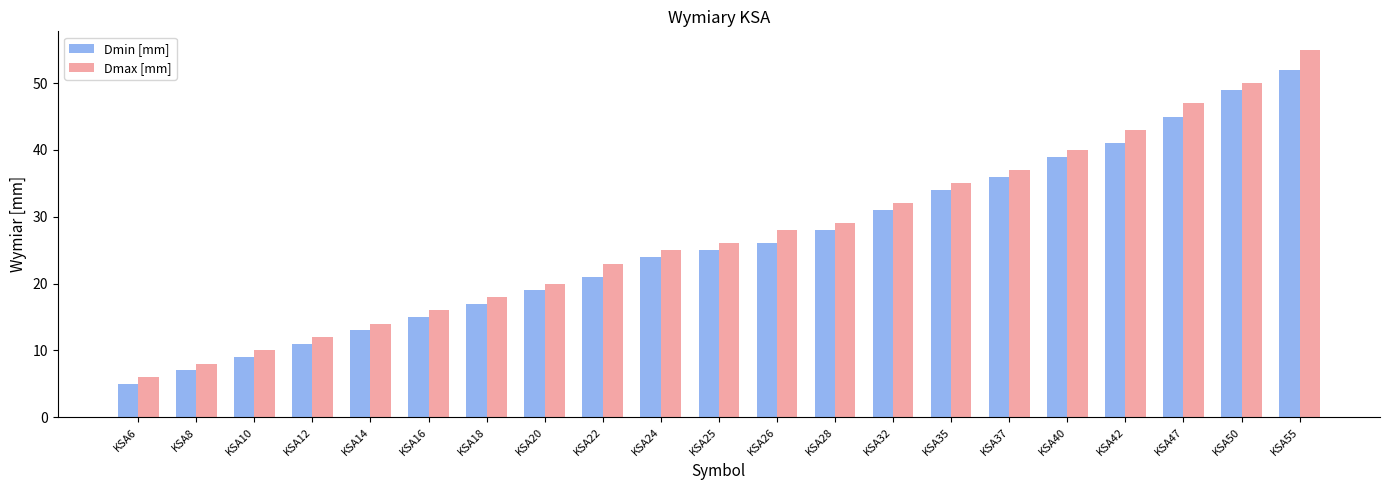

What is the spread (max minus min) of values at KSA14?

1